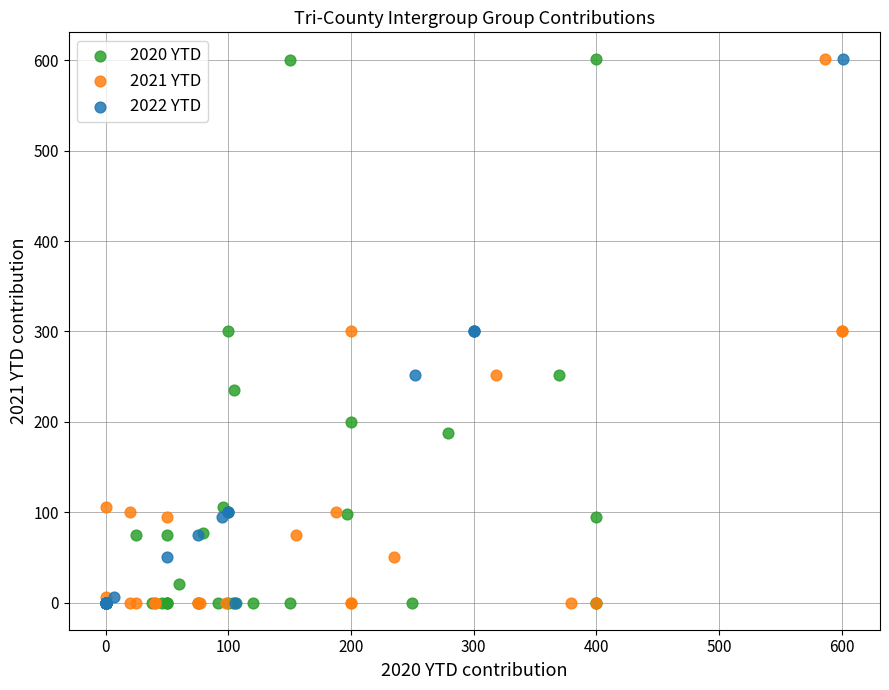

What are all the series names shown in the legend?

2020 YTD, 2021 YTD, 2022 YTD